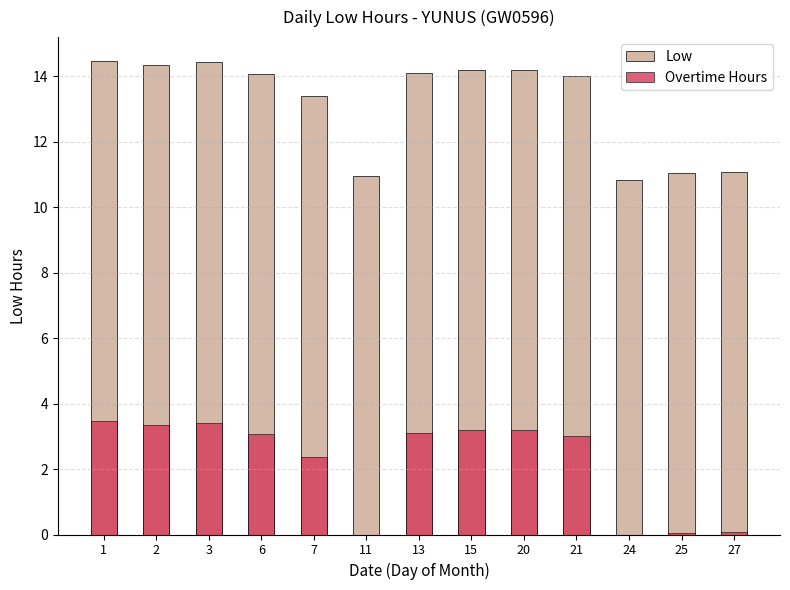

At how many categories does at least one series exceed 10?

13